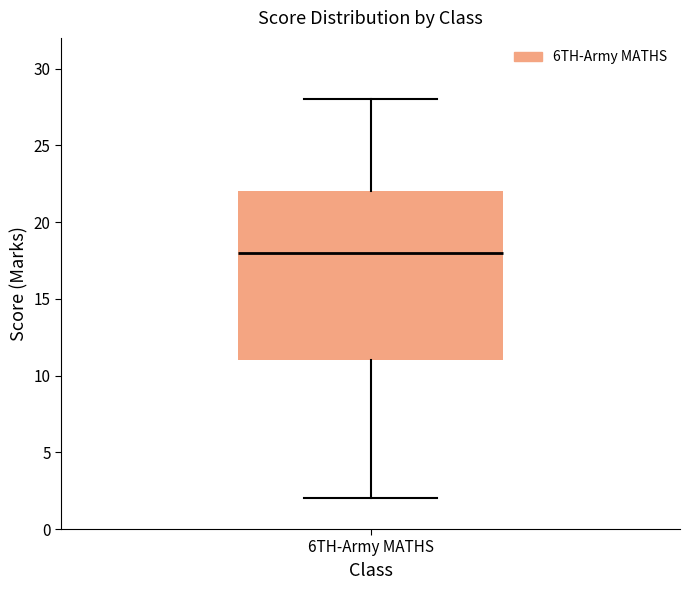

Read this box plot against the y-axis: the position of the median line, the range covered by the box, and the ends of both whiskers. The values are not printed on the chart, so give them approximately, as read against the axis.

median 18, box 11 to 22, whiskers 2 to 28